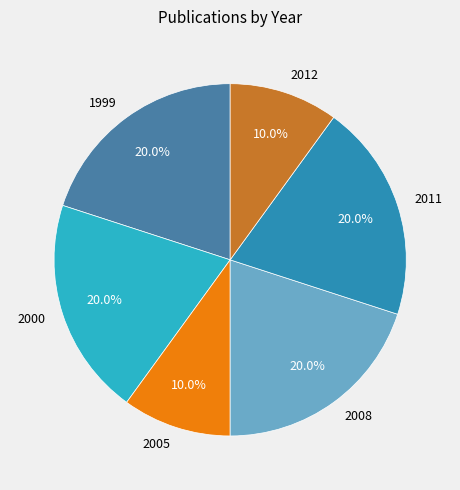

What is the ratio of the value at 2011 to the value at 2000?

1.0